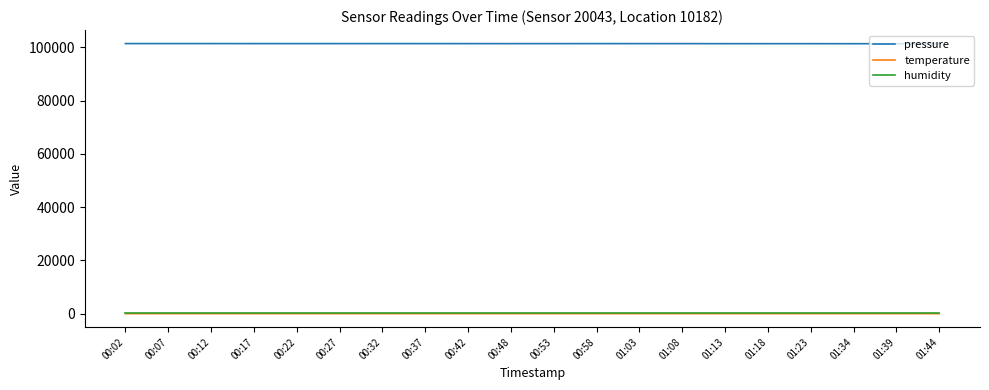

At how many categories does at least one series exceed 92387?

20